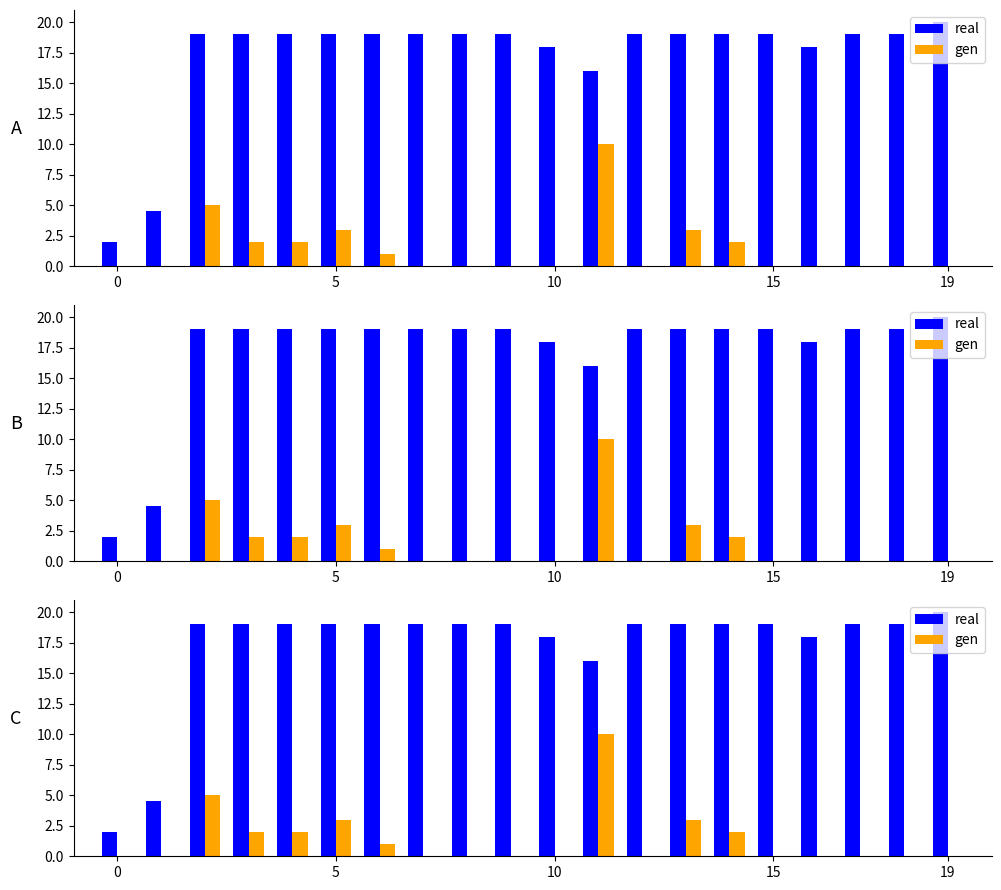

What are all the series names shown in the legend?

real, gen